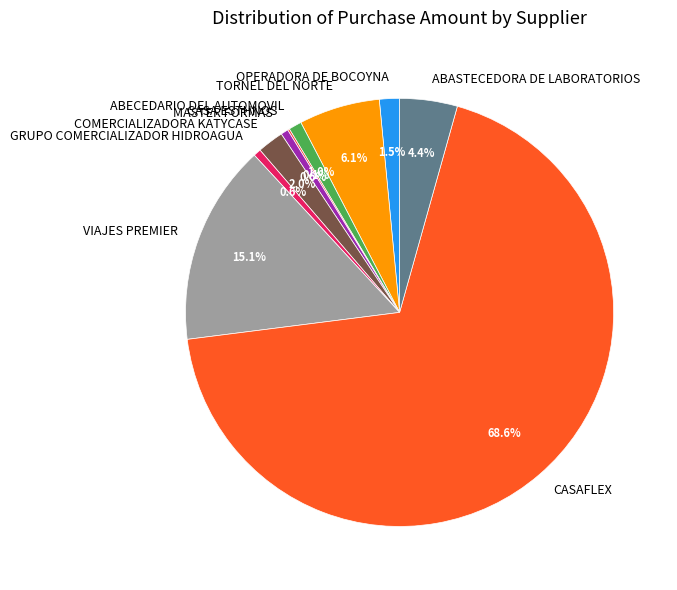

True or false: GRUPO COMERCIALIZADOR HIDROAGUA accounts for 11% of the total.

False